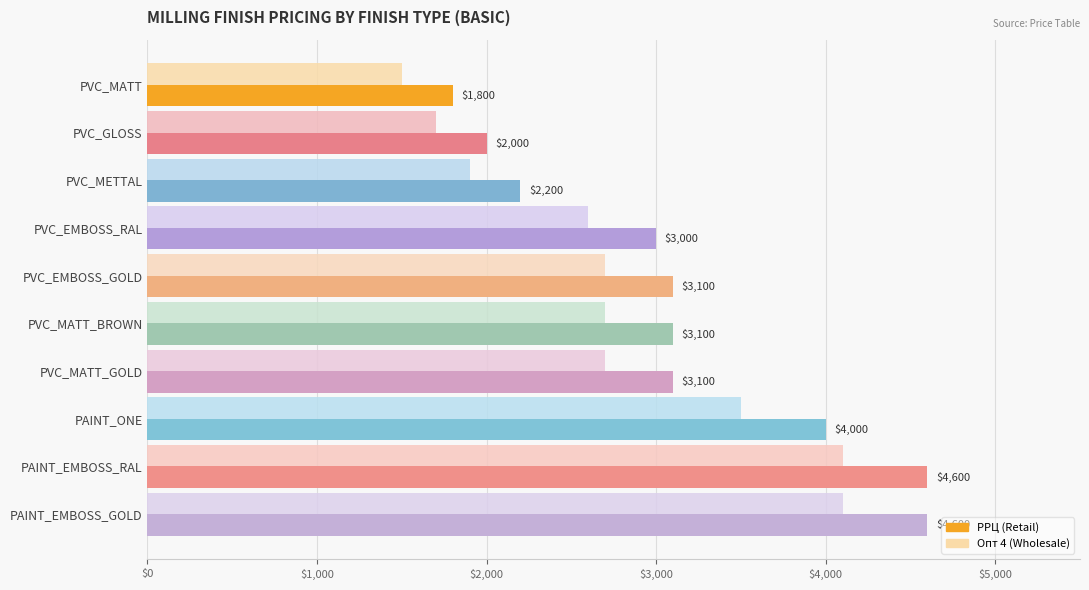

Rank the series at PVC_MATT_BROWN from highest to lowest value.

РРЦ (Retail), Опт 4 (Wholesale)